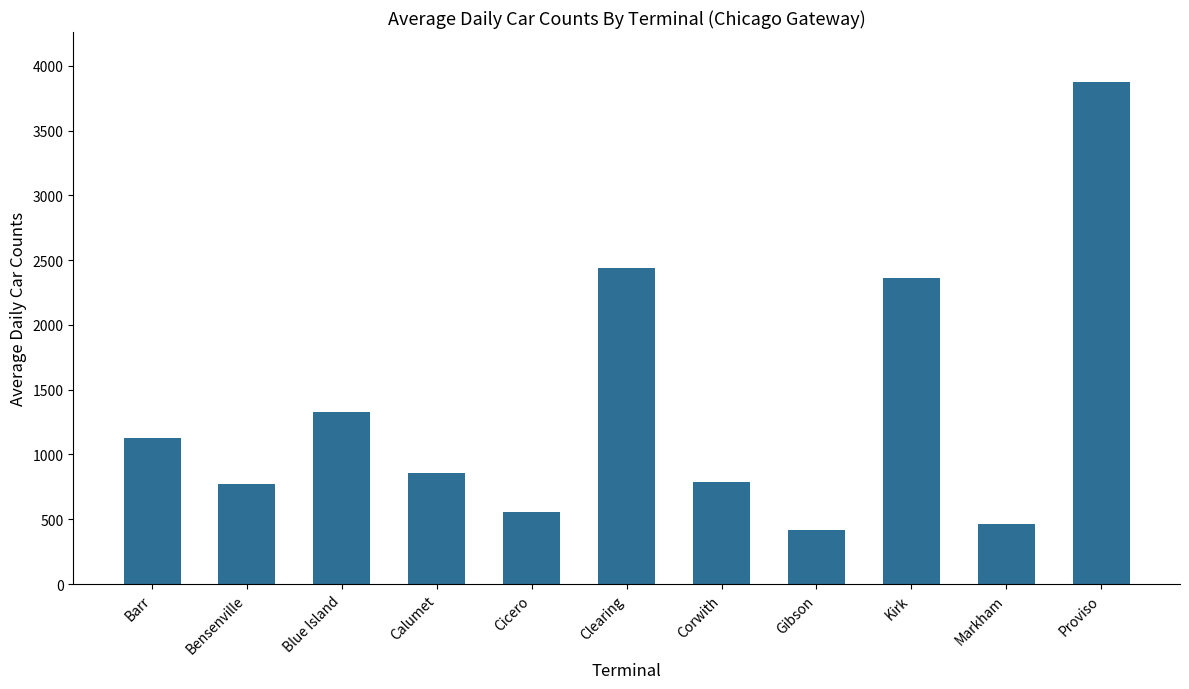

Reading right to left, what are all the values shown in this chart?

Proviso=3873	Markham=467	Kirk=2363	Gibson=419	Corwith=791	Clearing=2437	Cicero=559	Calumet=855	Blue Island=1328	Bensenville=771	Barr=1124